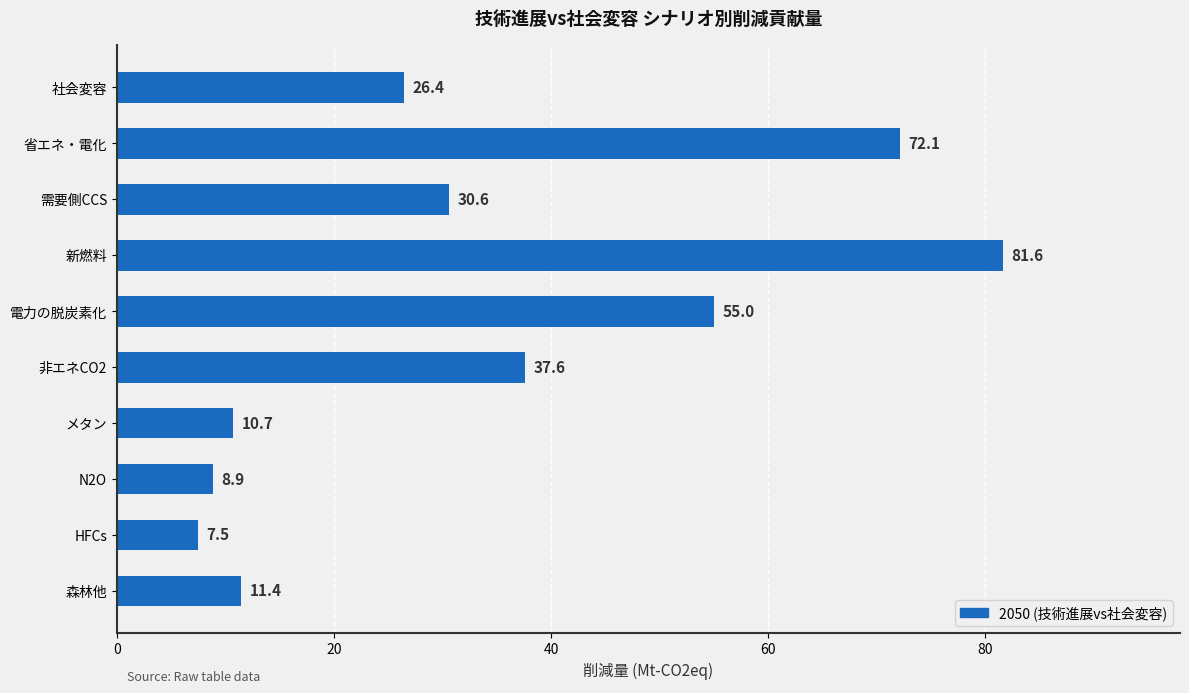

Which label corresponds to the largest value in the chart?

新燃料